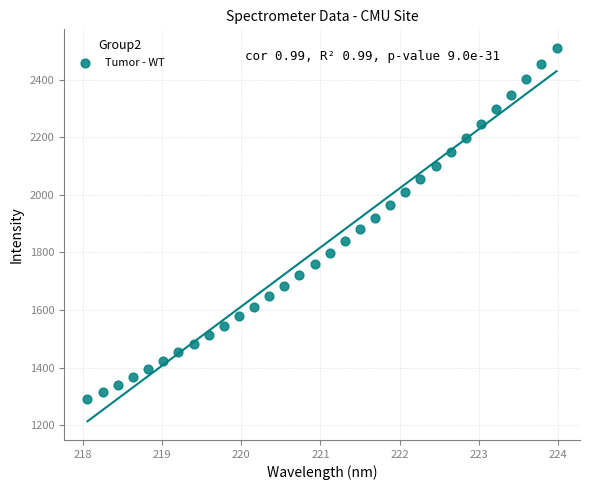

What is the range of X values (max minus min)?

5.9